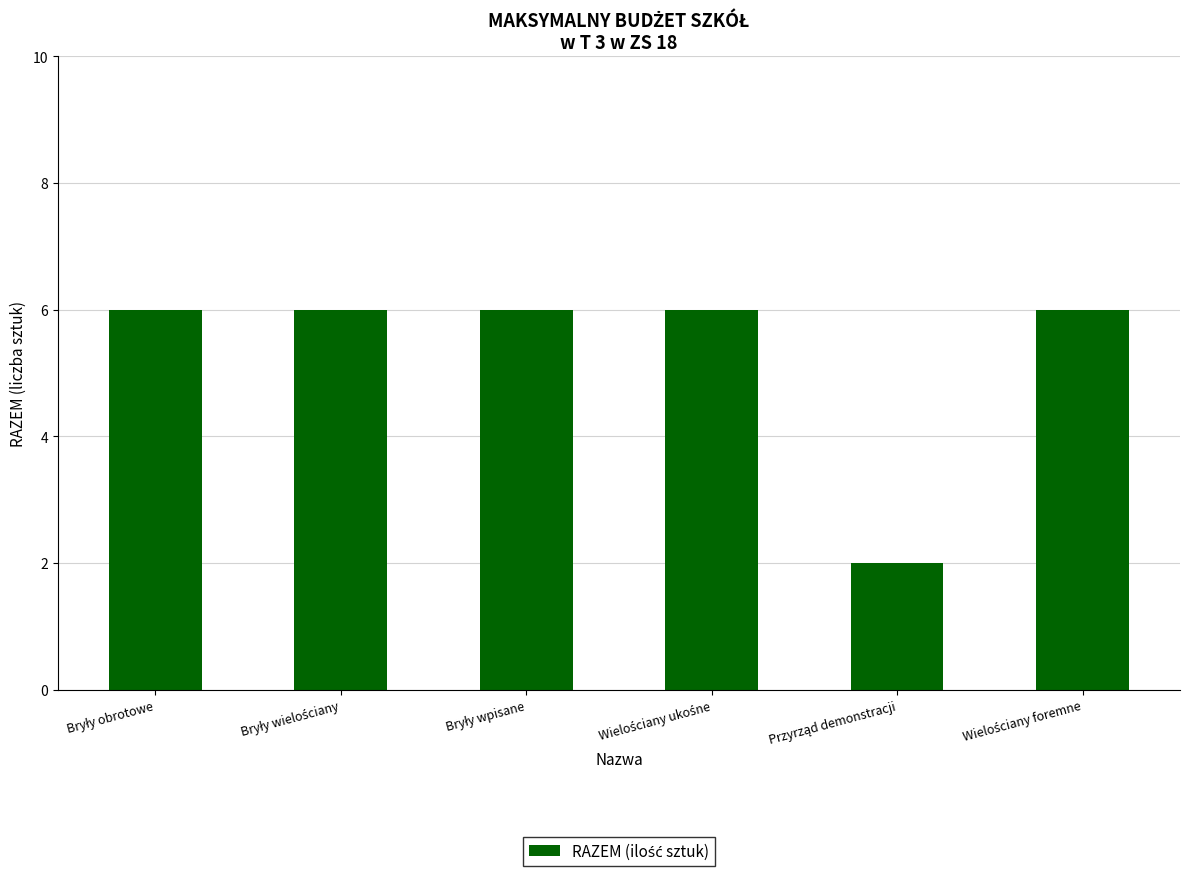

What is the sum of all values?

32